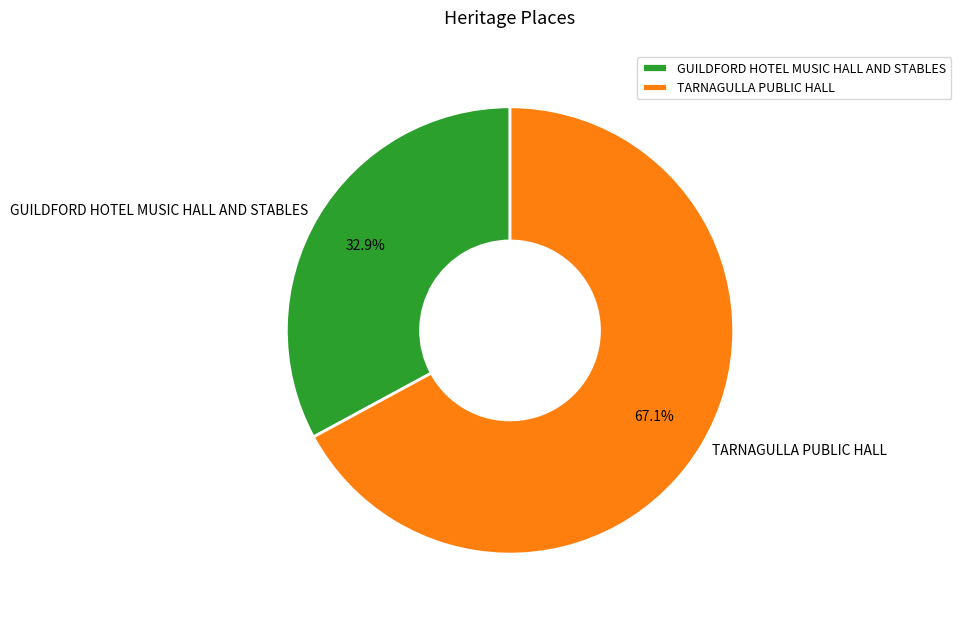

To the nearest percent, what is the average slice percentage?

50%